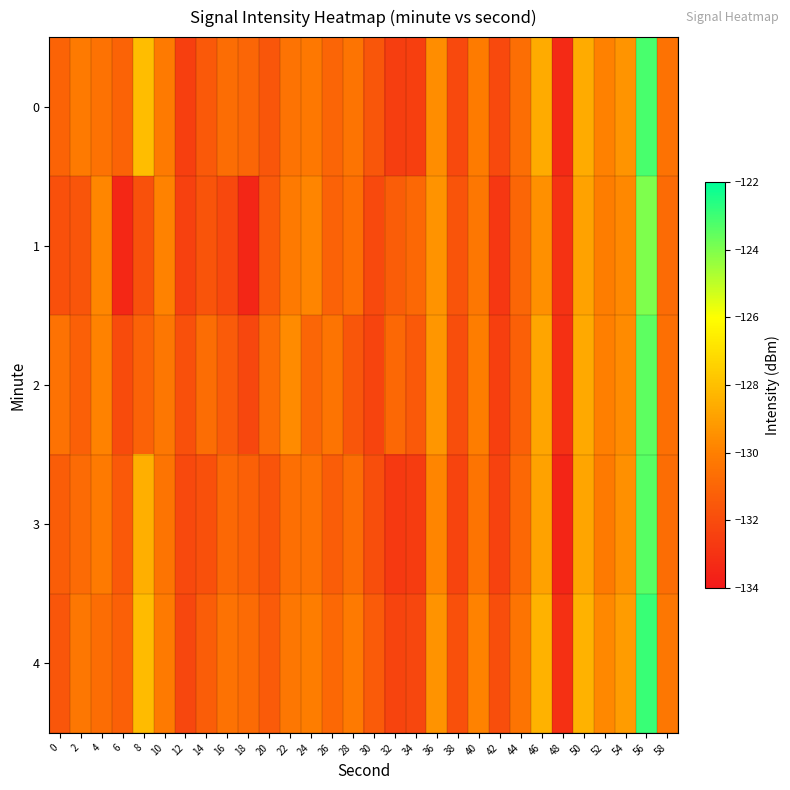

Which series has the largest total across all categories?

4